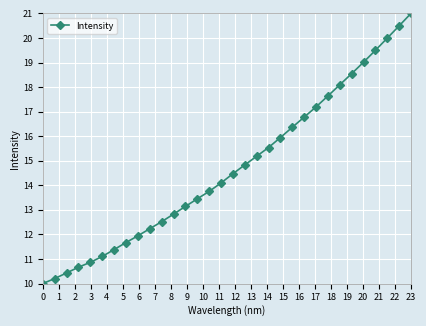

What is the value of the 4th point from the left?

10.7